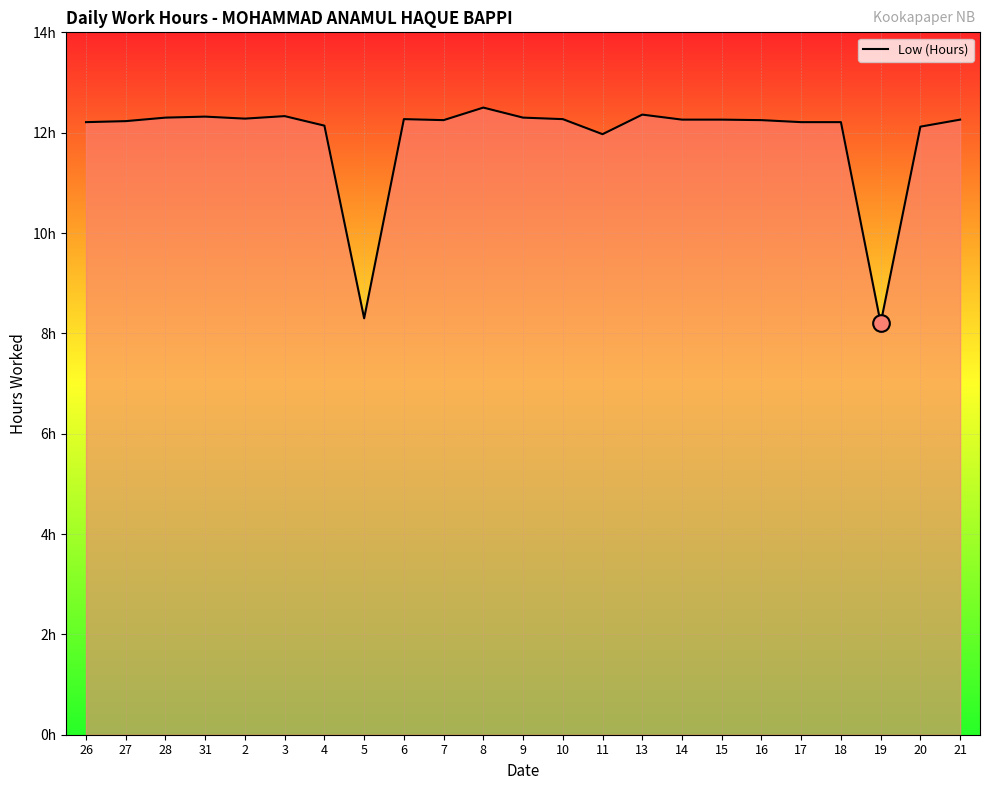

True or false: the data shows 12.1 at 20.

True